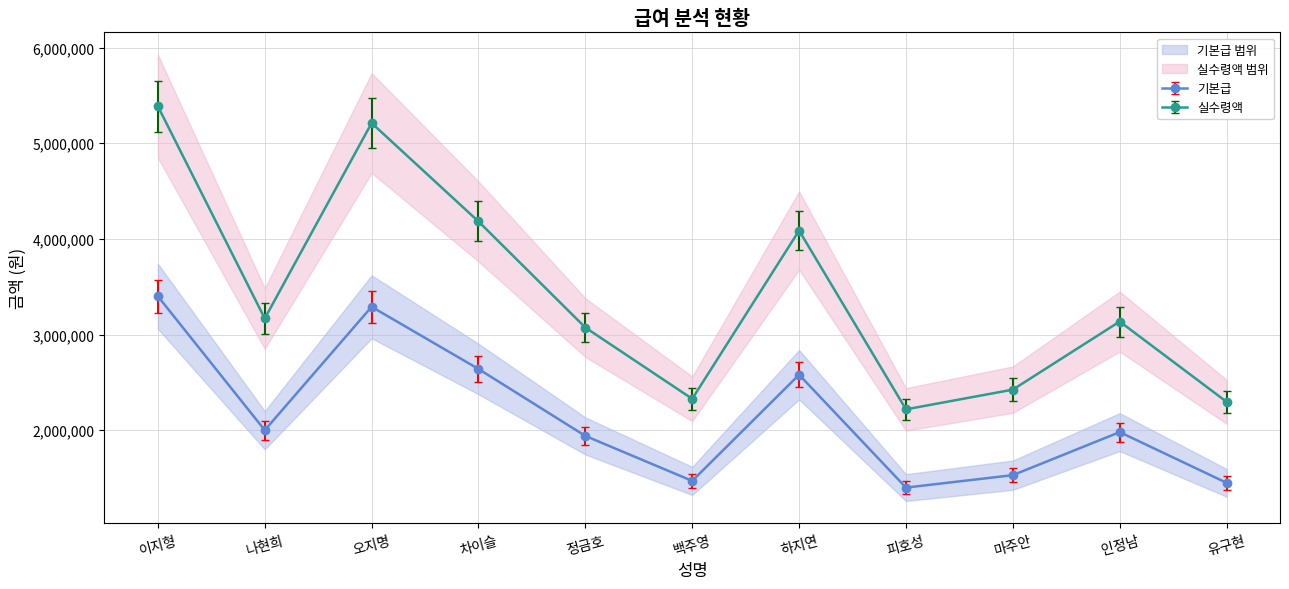

Where is the first local maximum for 실수령액?

오지명